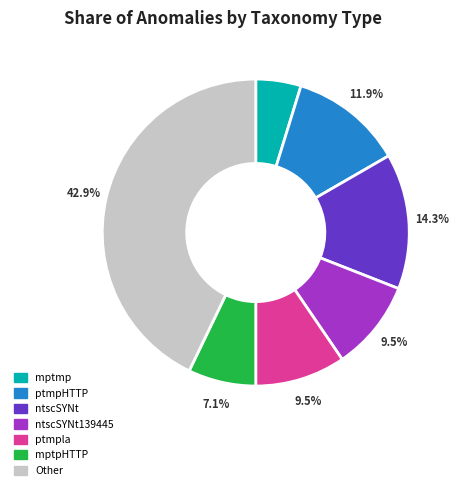

Is there any slice that represents more than half of the pie?

No